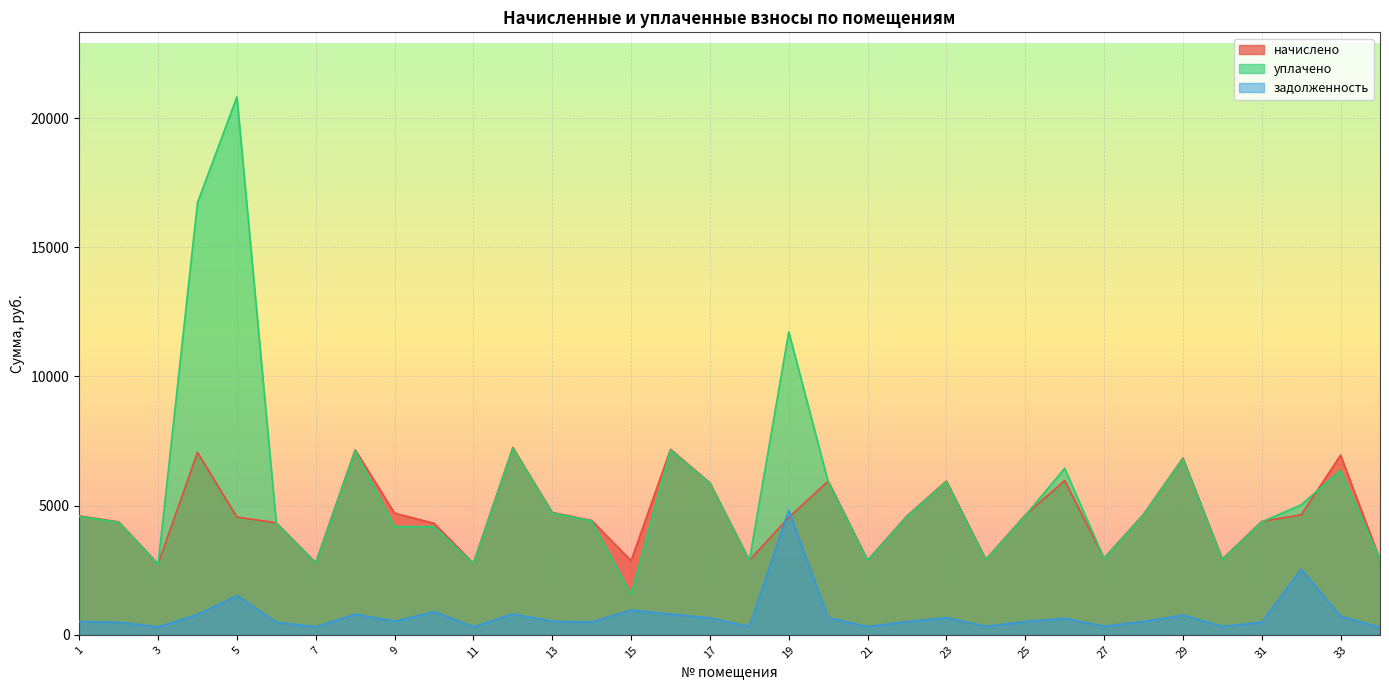

Does the chart display data point markers on the line(s)?

No